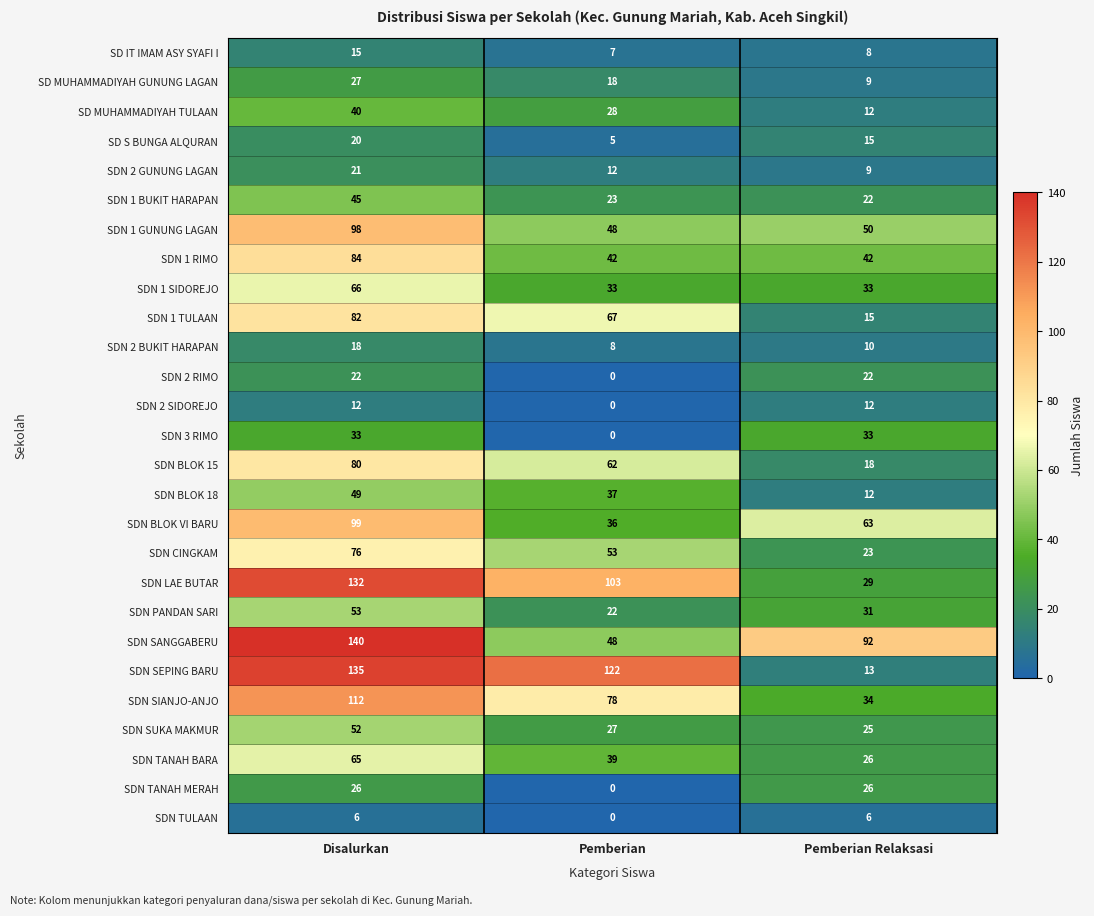

At which category does the chart reach its minimum across all series?

Pemberian